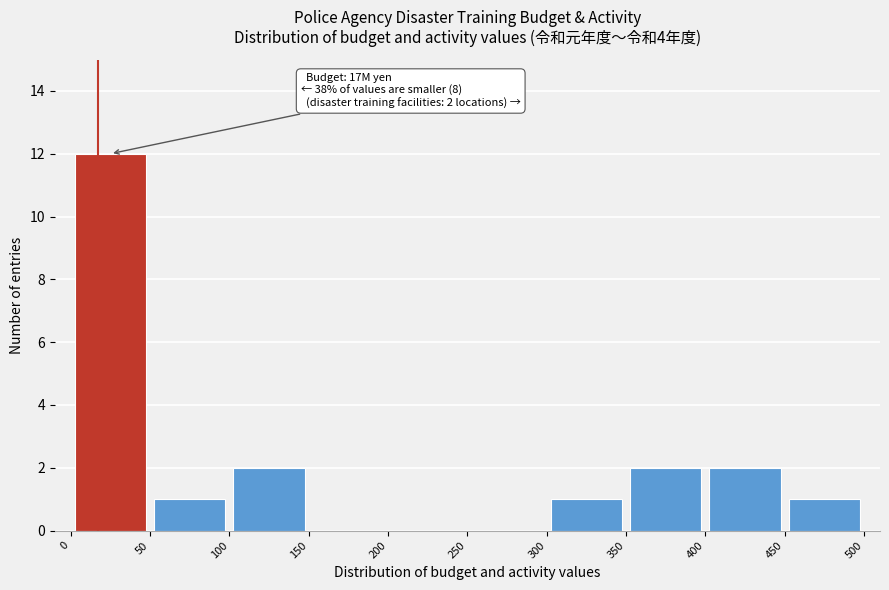

Which range on the x-axis has the tallest bar?

0 to 50